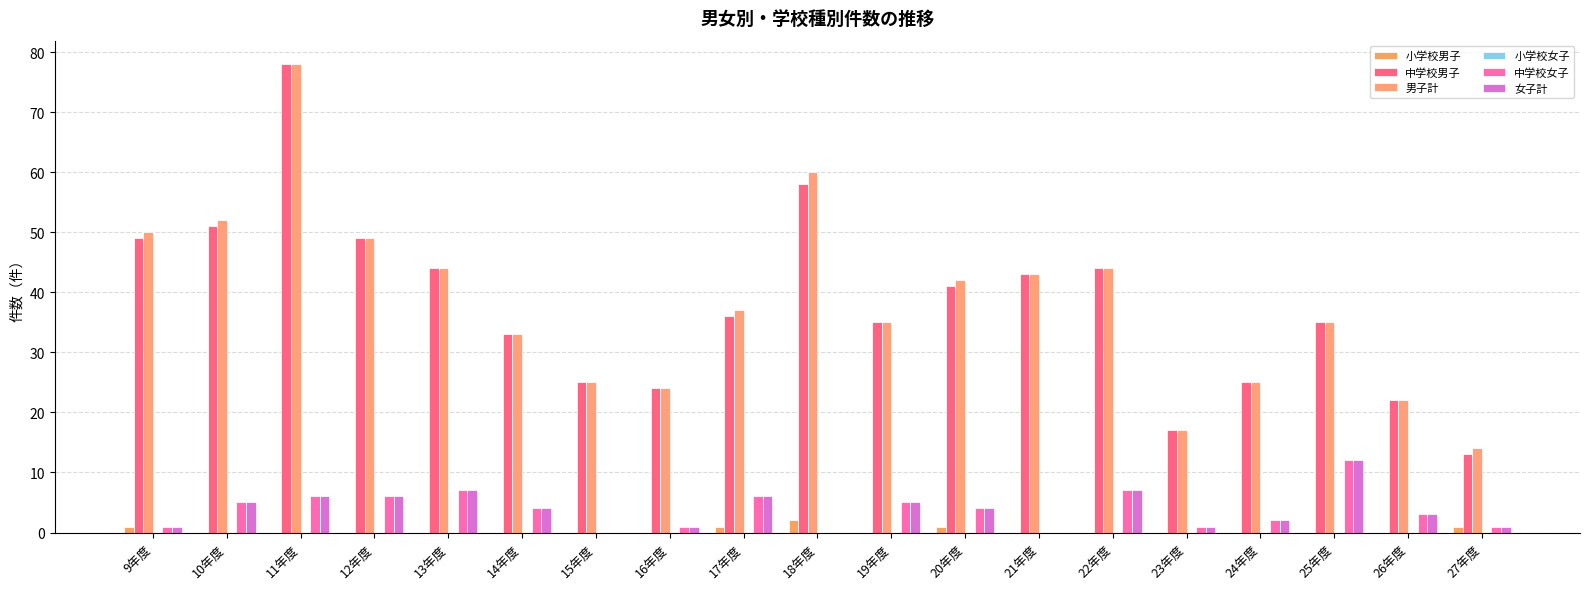

How many distinct data groups are displayed?

5